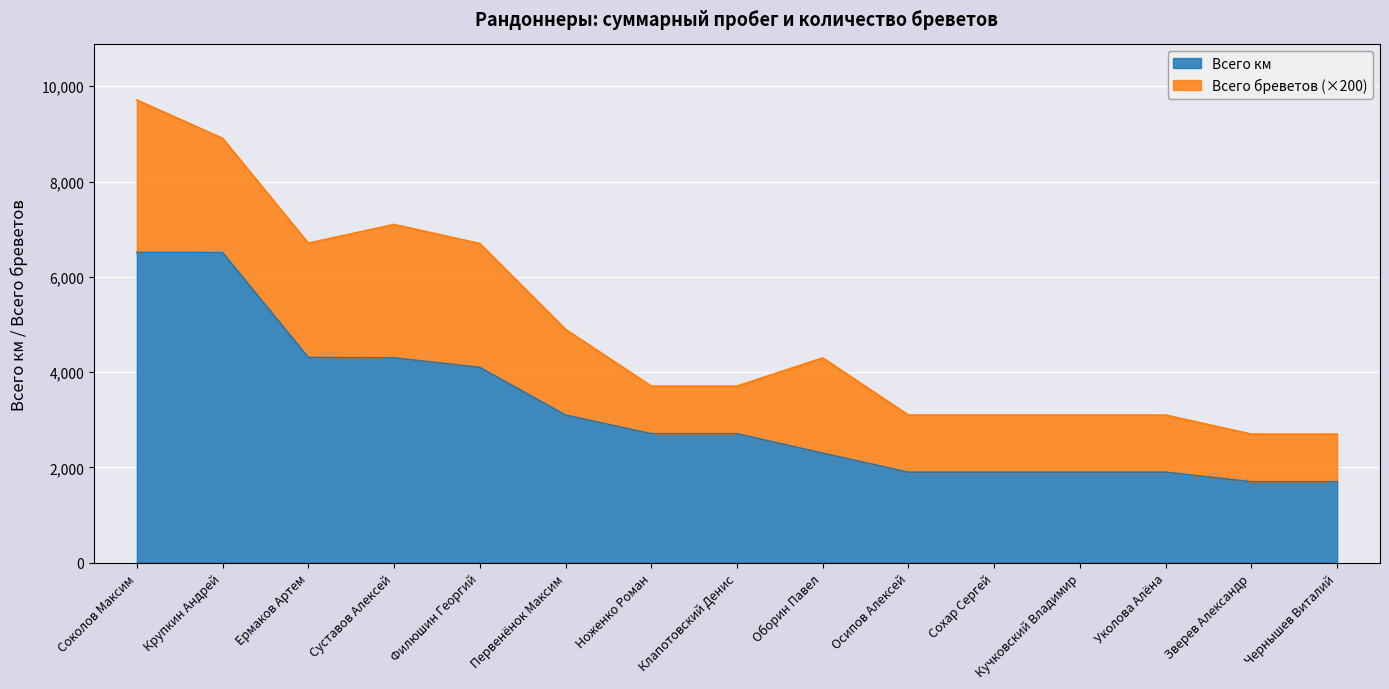

What is the maximum value for Всего км?

6512